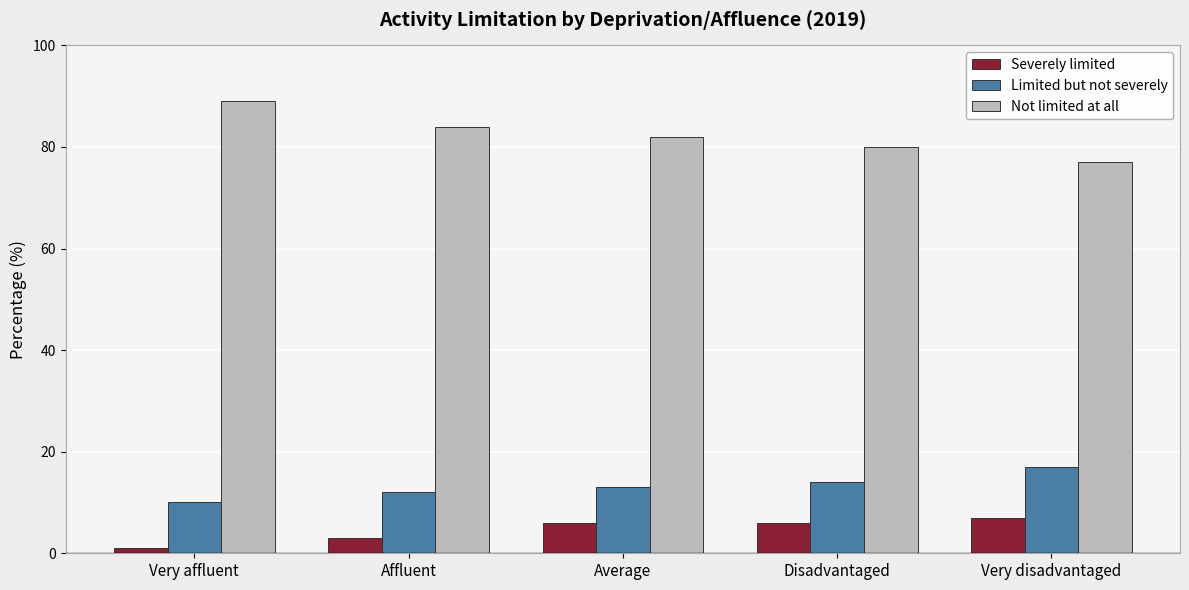

What is the label of the 2nd bar from the left?

Affluent